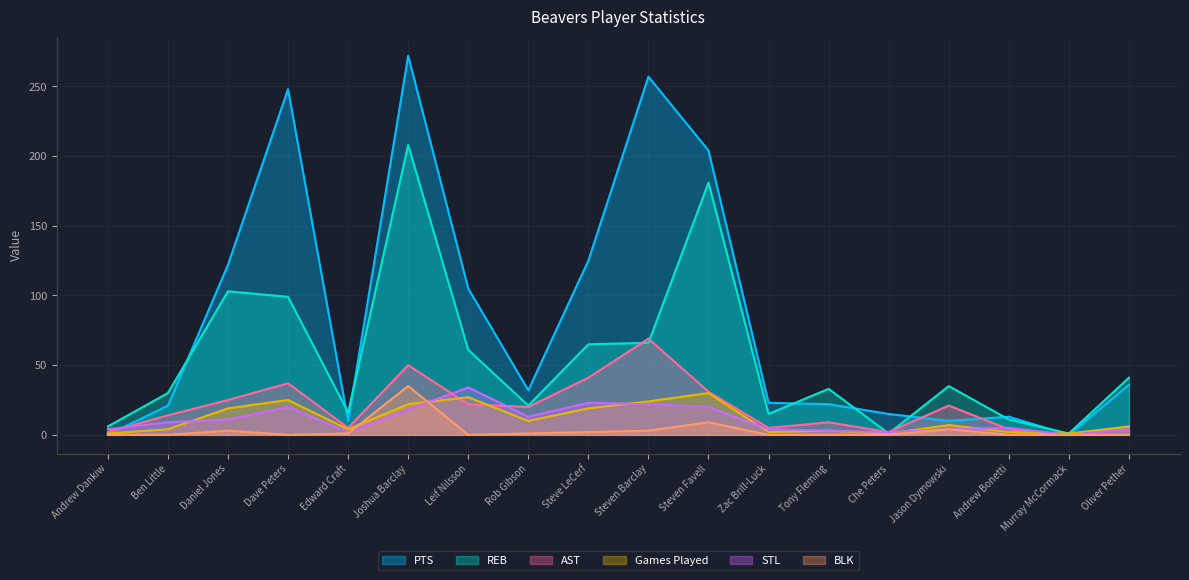

Which series has the largest total across all categories?

PTS